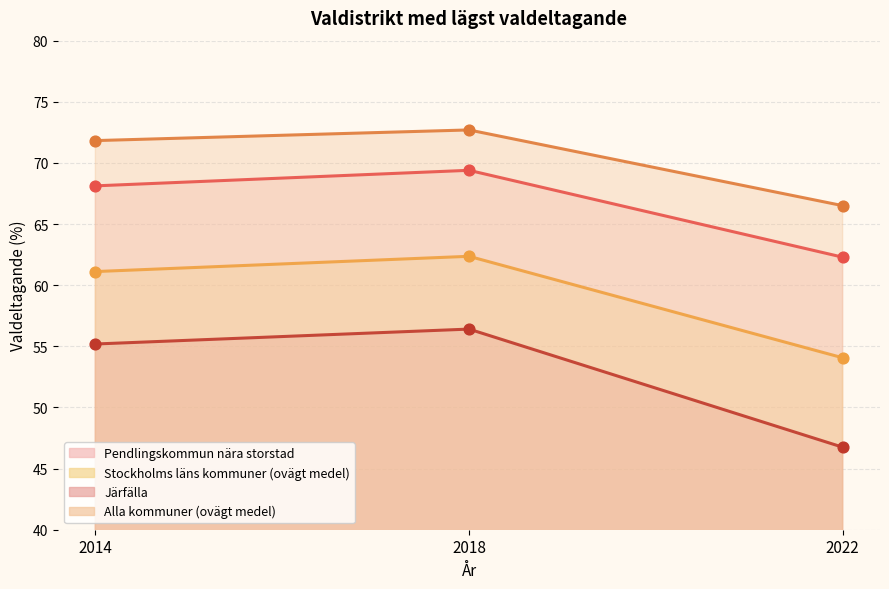

Which series has the widest spread of Y values?

Järfälla